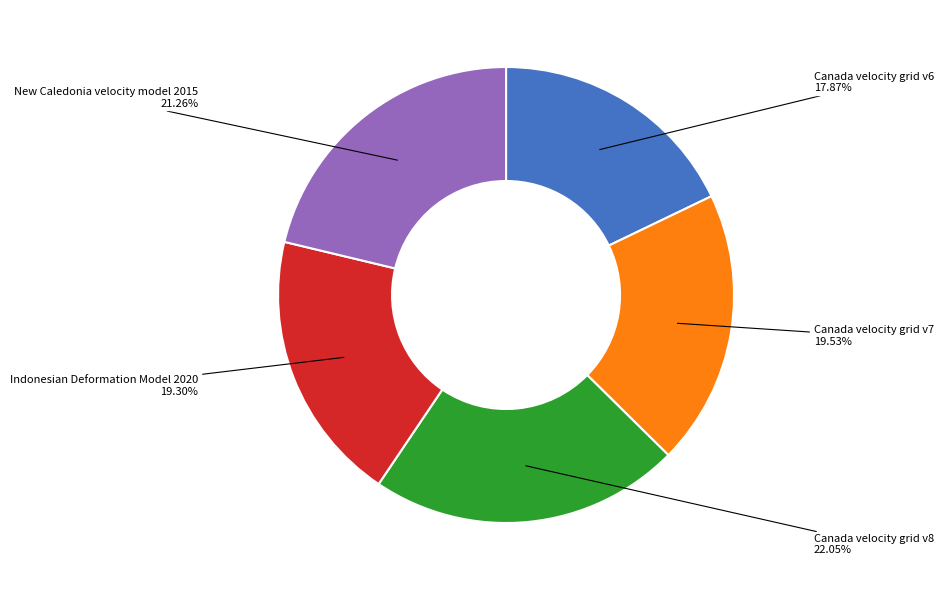

How many segments does this pie chart have?

5